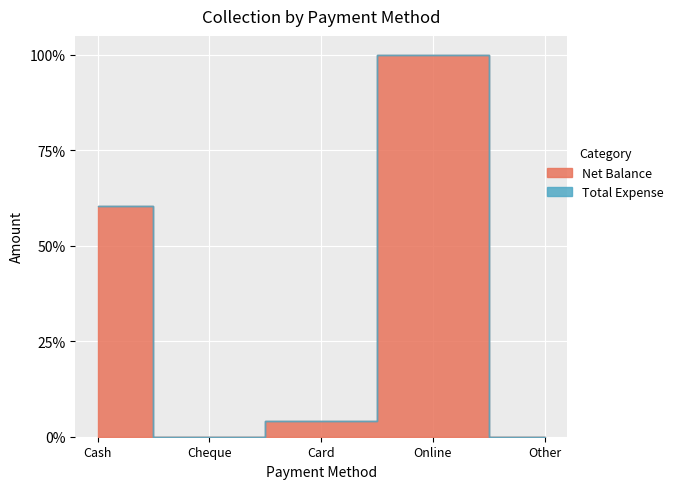

At which category does Net Balance reach its first local peak?

Online